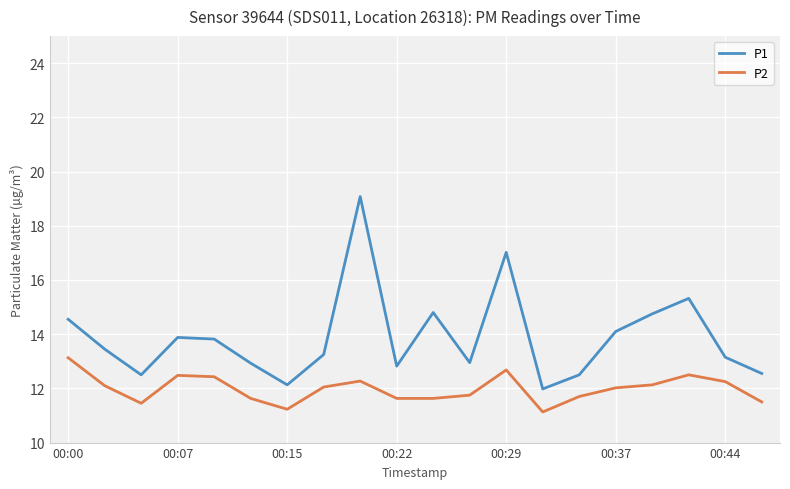

What is the sum of all P1 values?

277.5